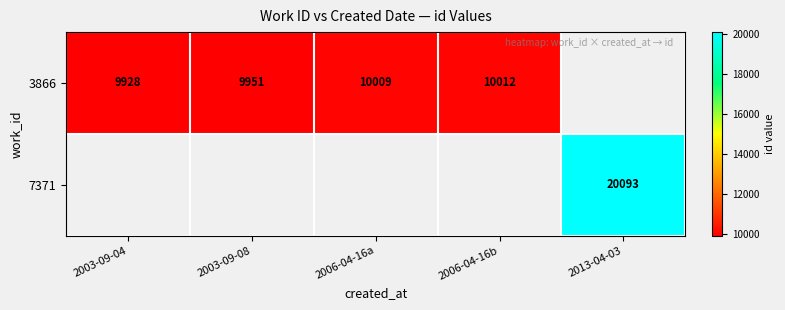

Between 2003-09-08 and 2006-04-16b, which is larger?

2006-04-16b